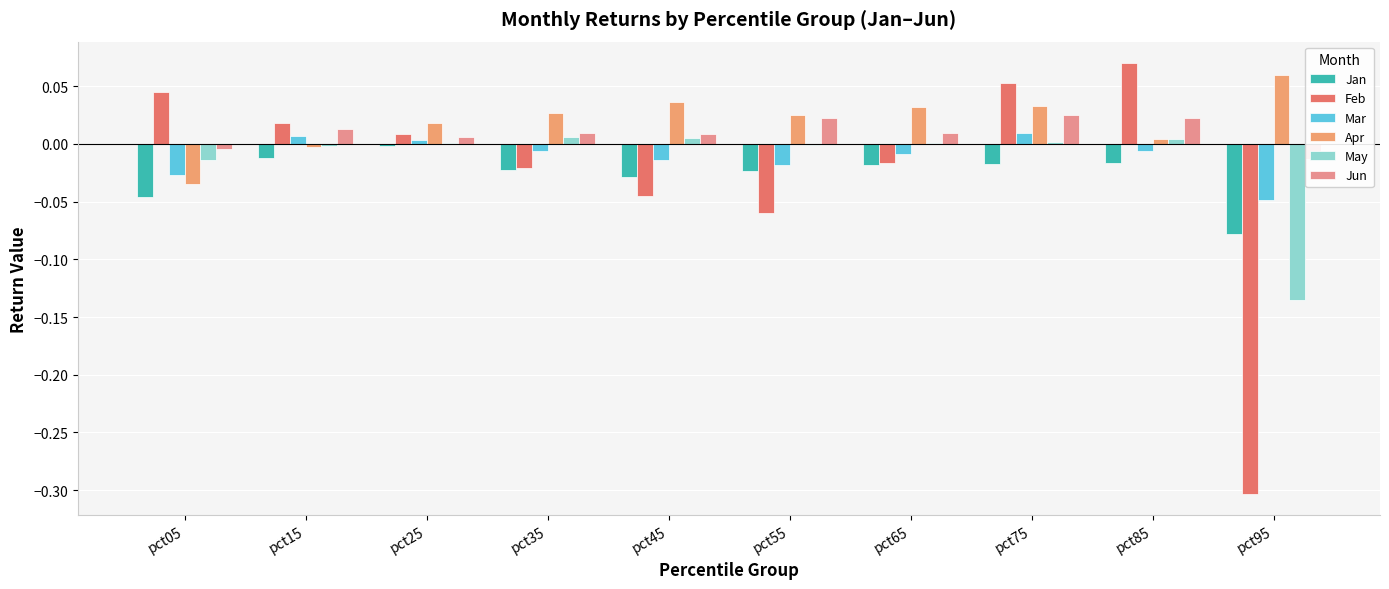

How many data points in Apr are less than 0?

2